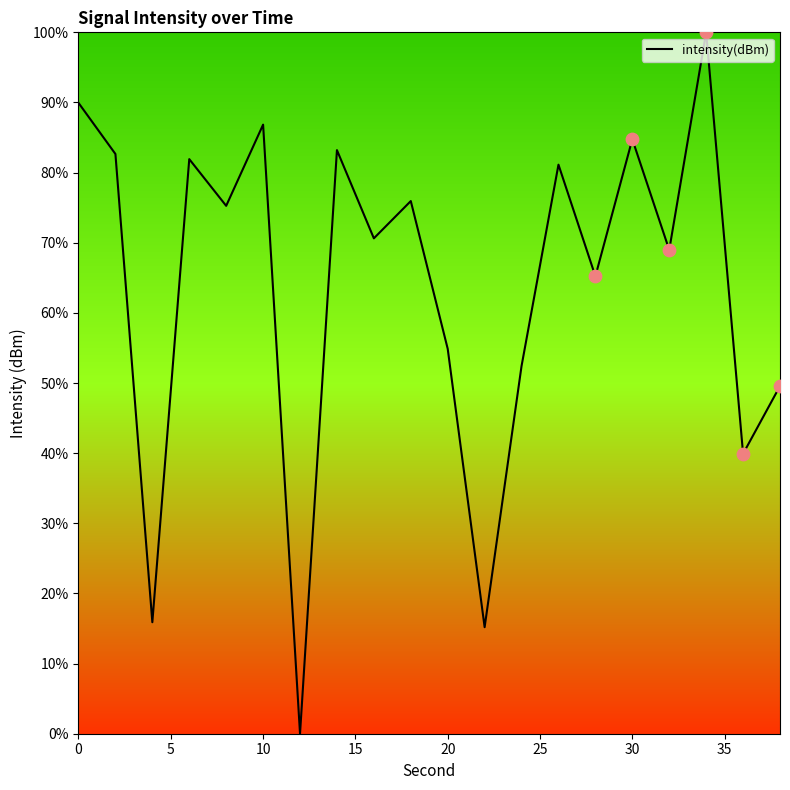

What is the maximum value shown in the chart?

100.0